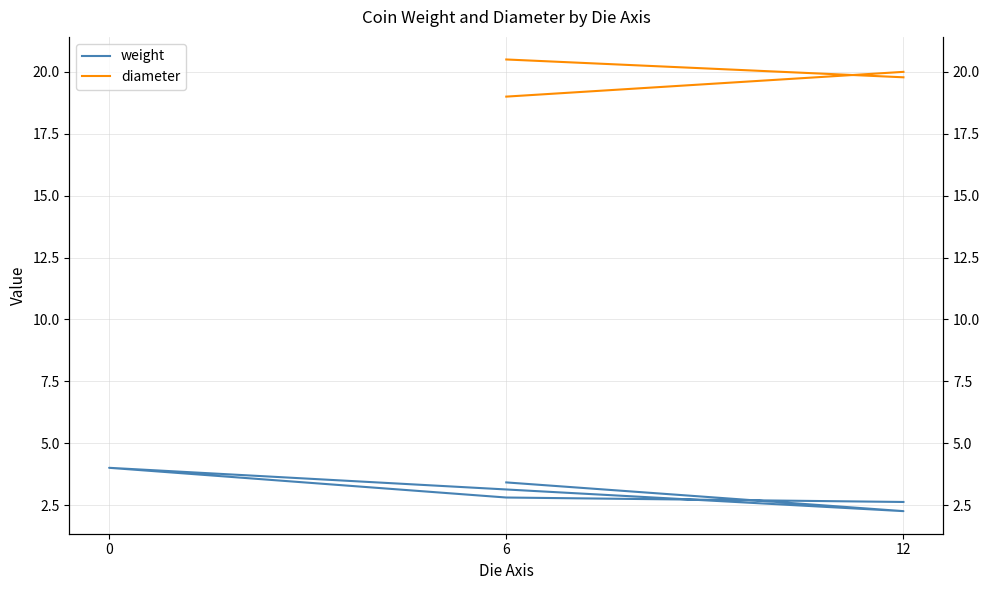

Between 12 and 6, which series saw the biggest shift?

weight